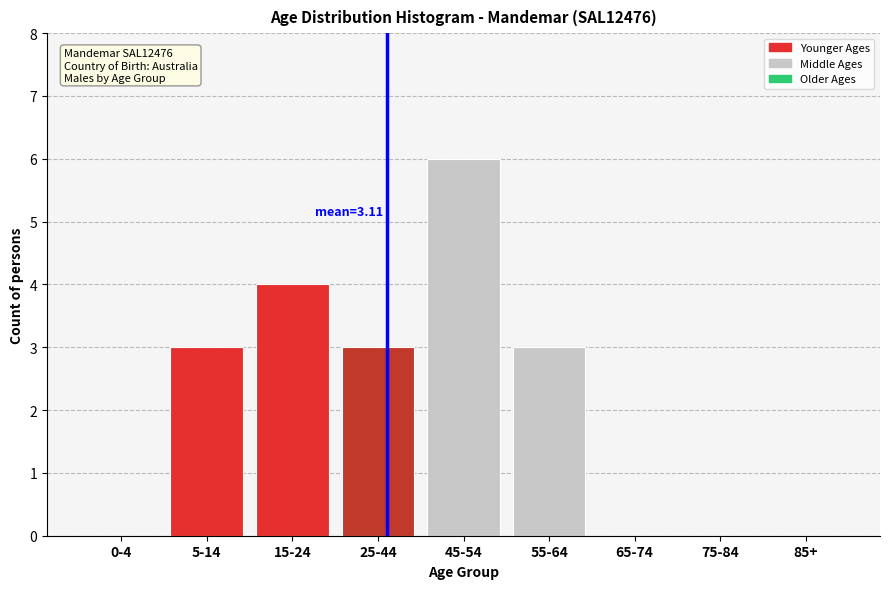

Reading left to right, list all the values displayed in this chart.

0-4=0	5-14=3	15-24=4	25-44=3	45-54=6	55-64=3	65-74=0	75-84=0	85+=0